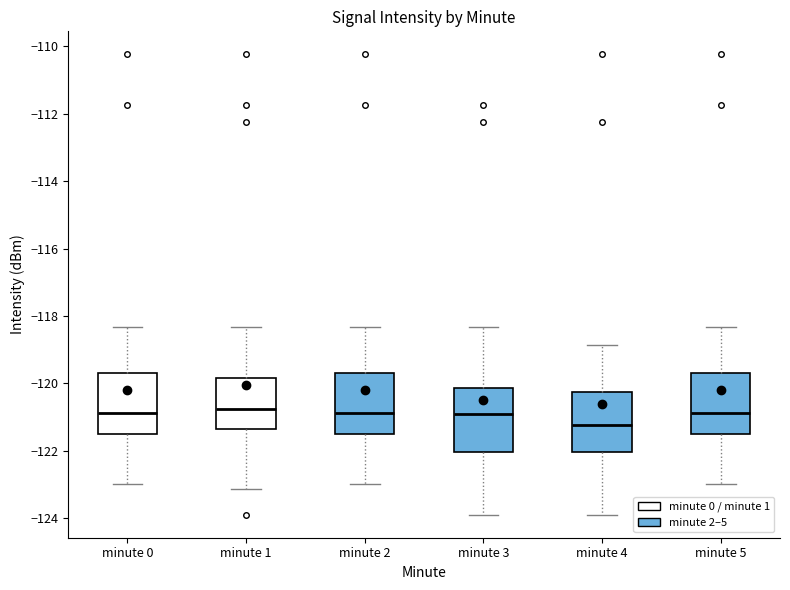

Where is the lower edge of the box for minute 1 on the y-axis? The values are not printed on the chart, so give them approximately, as read against the axis.

-121.4